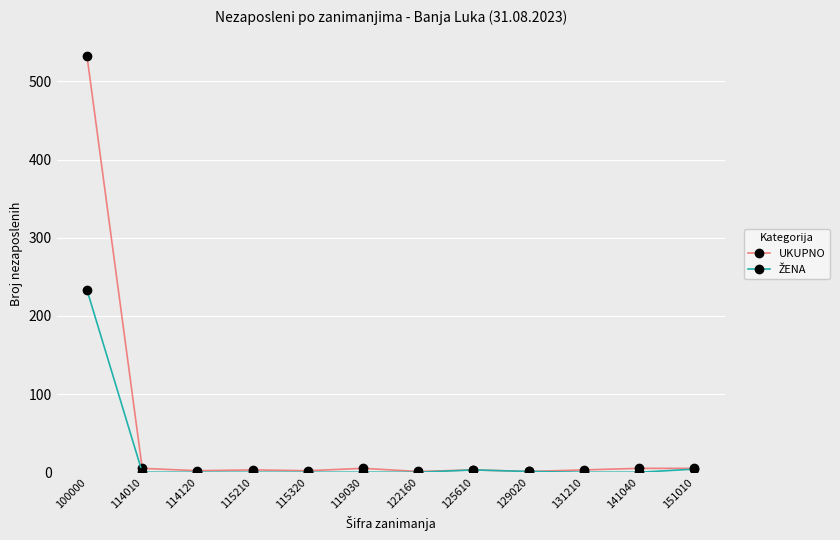

What is the greatest value displayed?

532